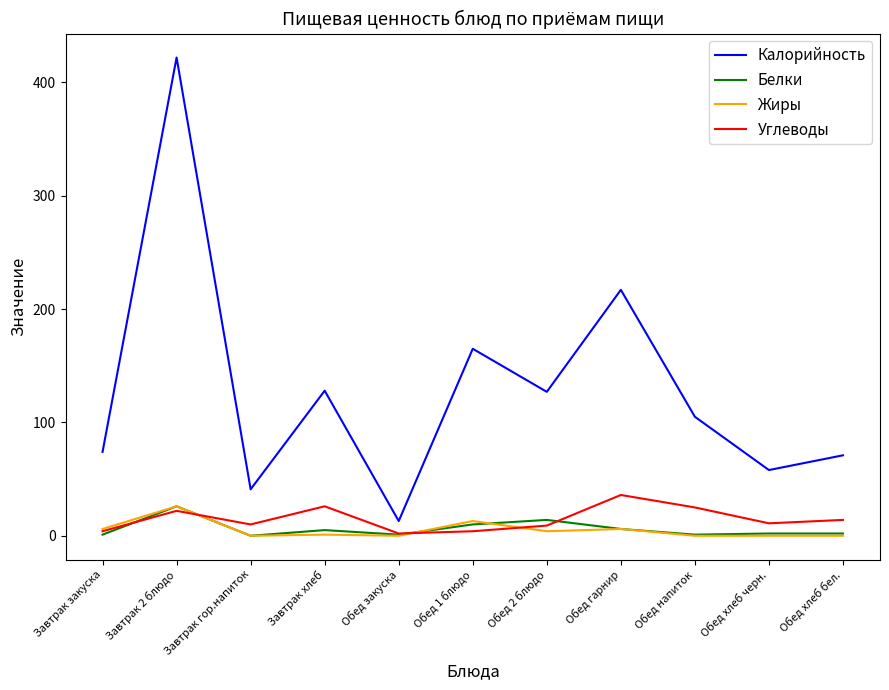

True or false: Углеводы and Калорийность cross at least once.

False